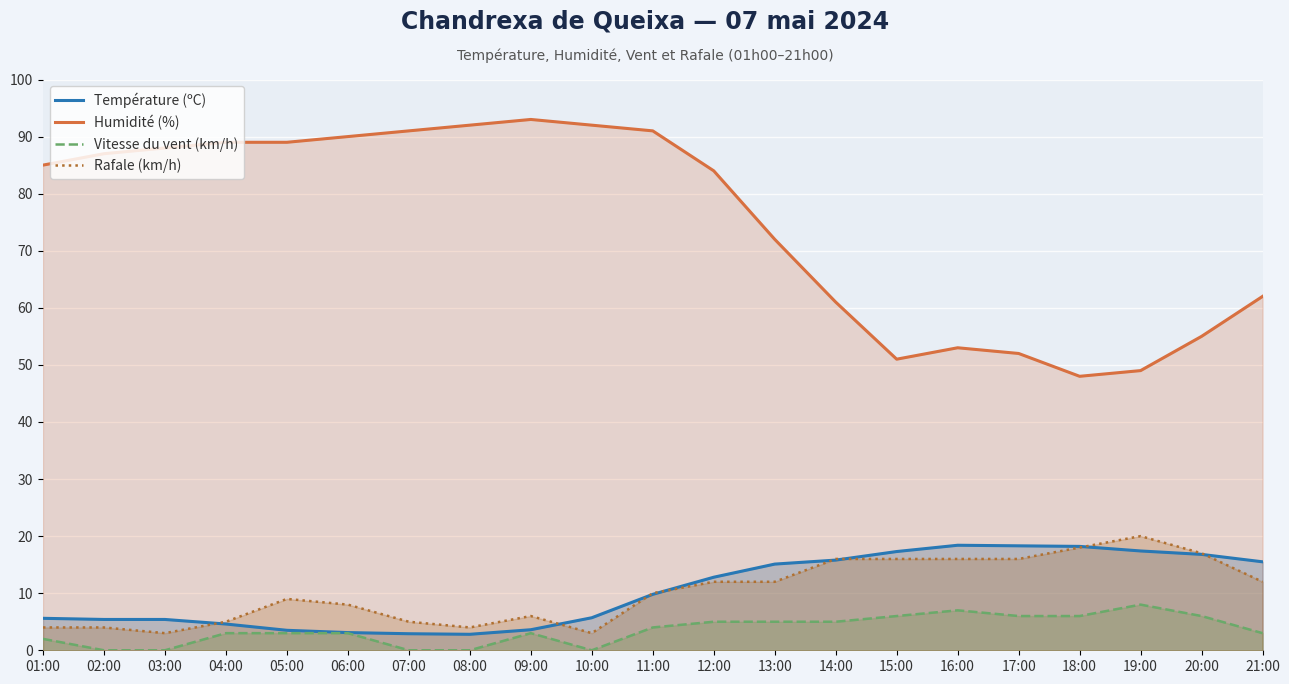

At which category does the chart reach its minimum across all series?

02:00